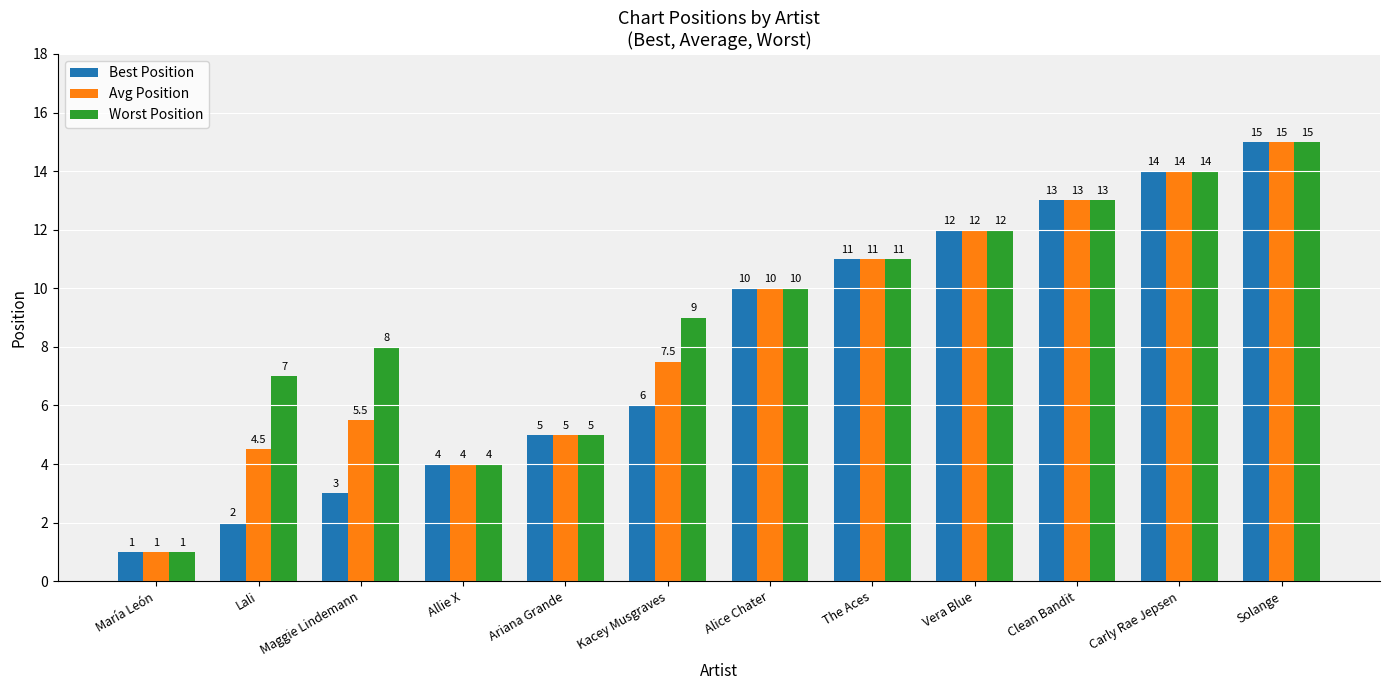

True or false: Best Position has a value of 15.0 at Solange.

True